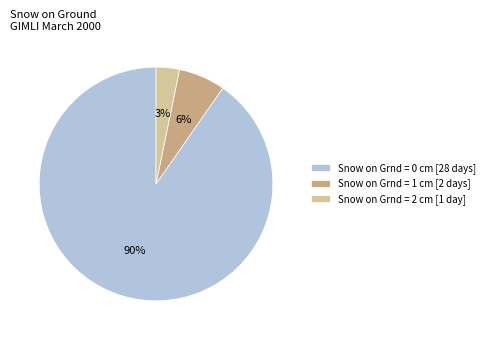

To the nearest percent, what is the average slice percentage?

33%